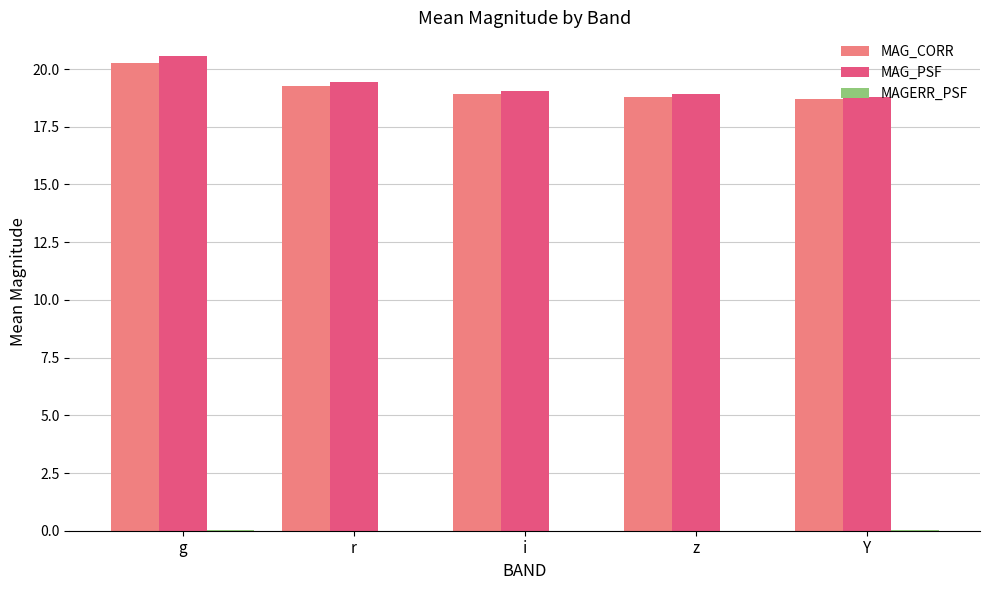

The MAG_PSF series shows 19.5 at r. True or false?

True